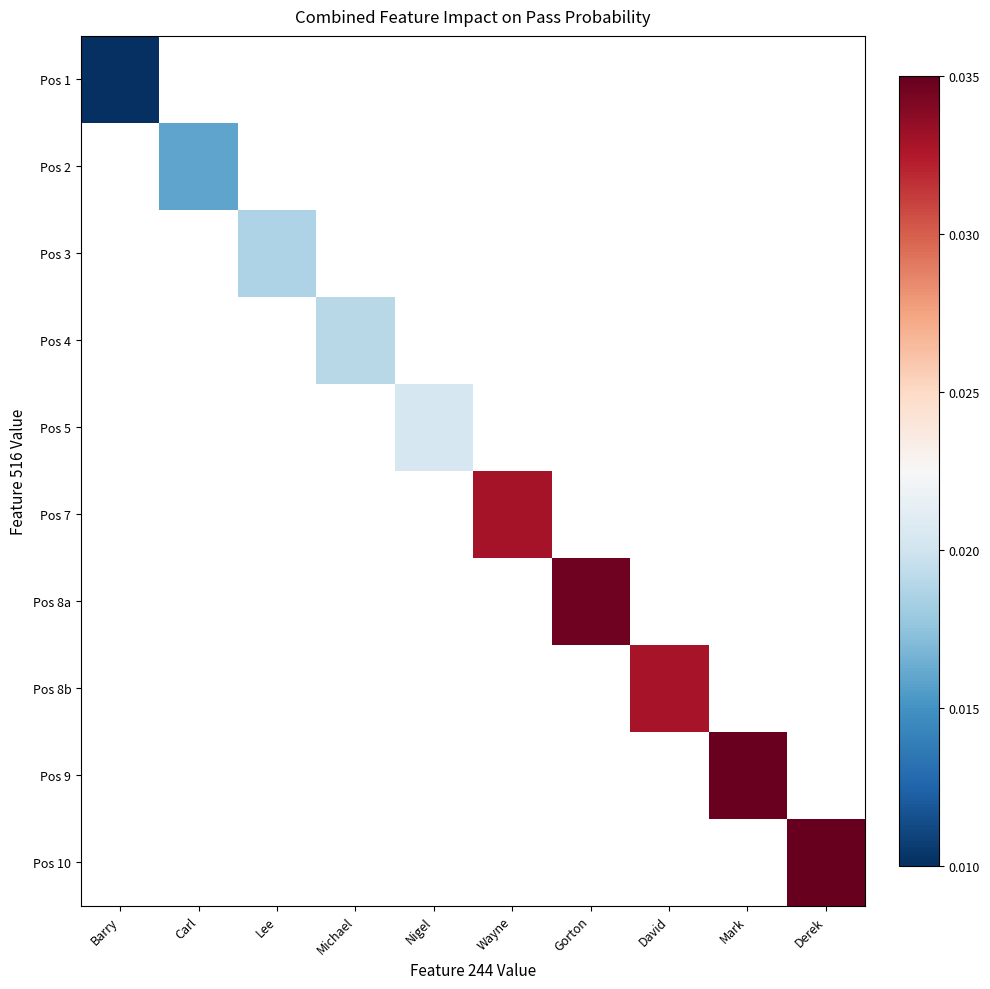

At Michael, list the series in order from smallest to largest.

Pos 1, Pos 2, Pos 3, Pos 4, Pos 5, Pos 7, Pos 8a, Pos 8b, Pos 9, Pos 10